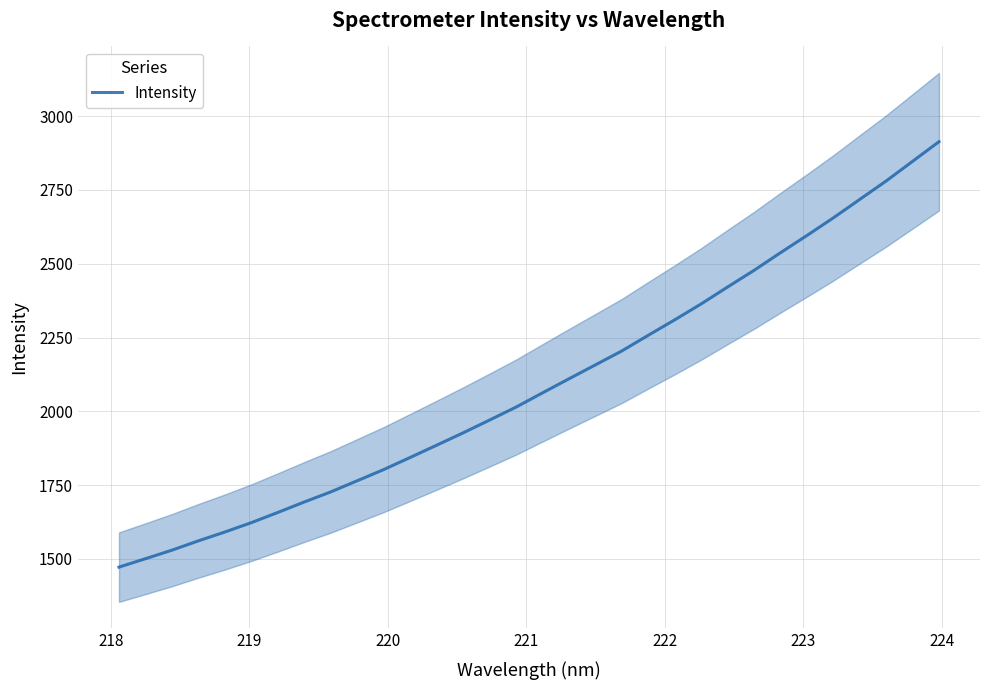

What is the lowest value of the Intensity series?

1472.2